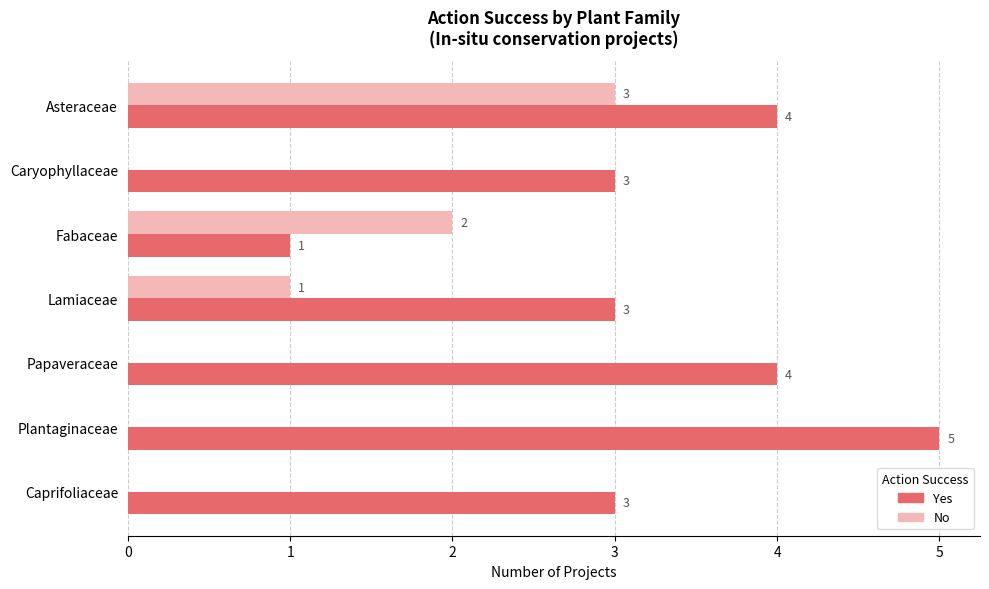

Is it true that No equals 1 at Lamiaceae?

True